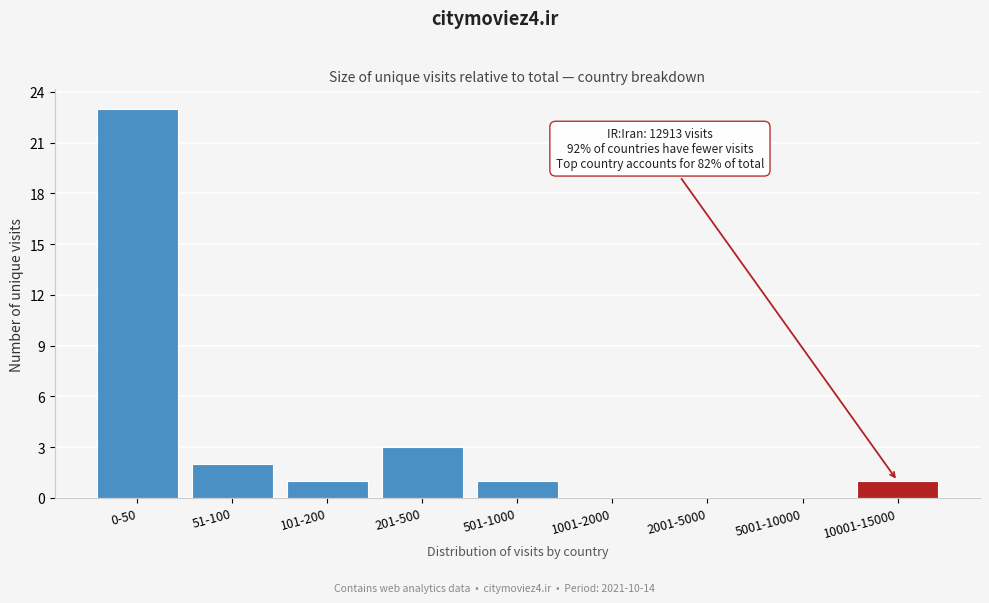

Reading right to left, list all the values displayed in this chart.

10001-15000=1	5001-10000=0	2001-5000=0	1001-2000=0	501-1000=1	201-500=3	101-200=1	51-100=2	0-50=23